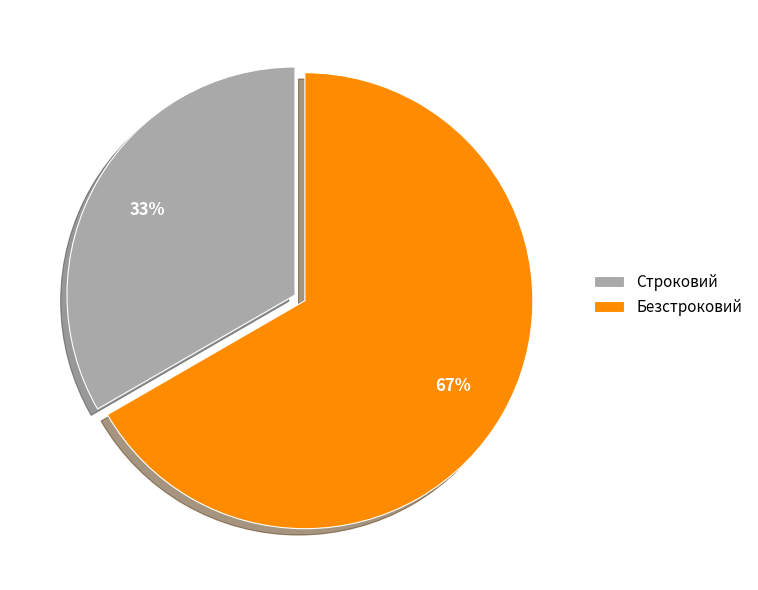

How many slices are in this pie chart?

2